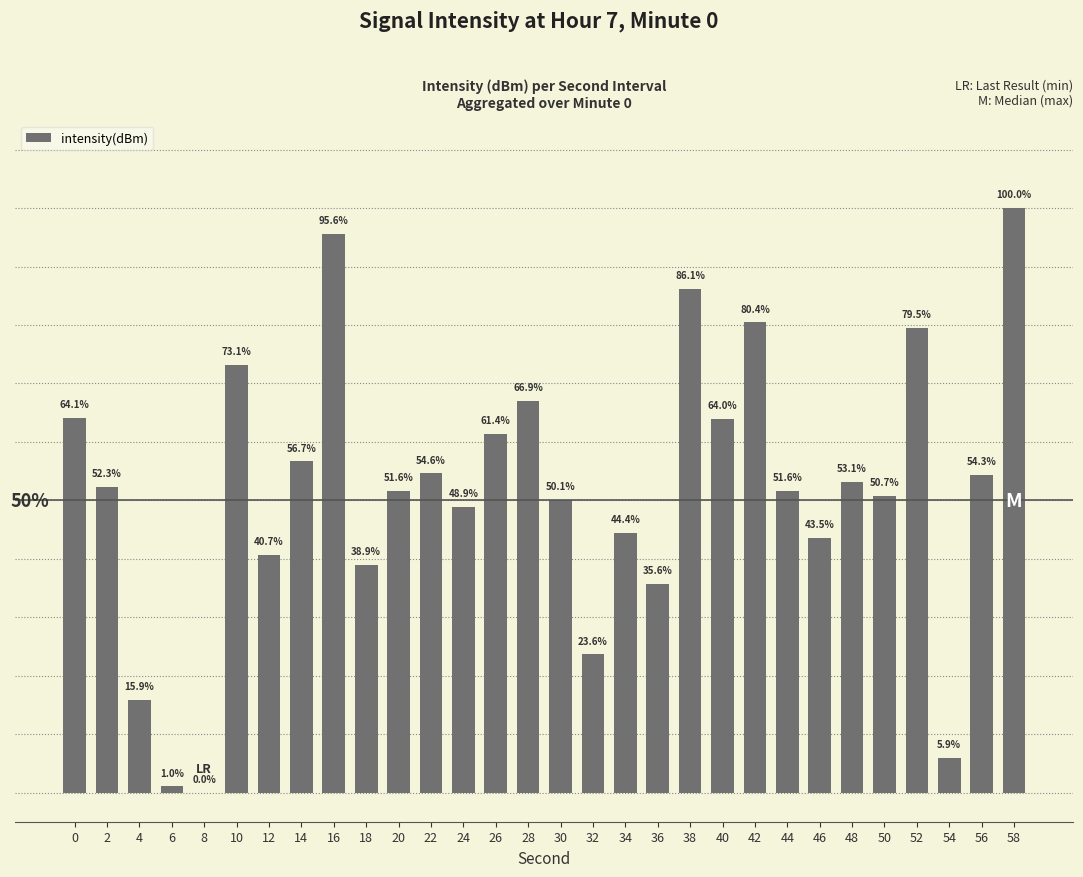

Are the bars horizontal?

No